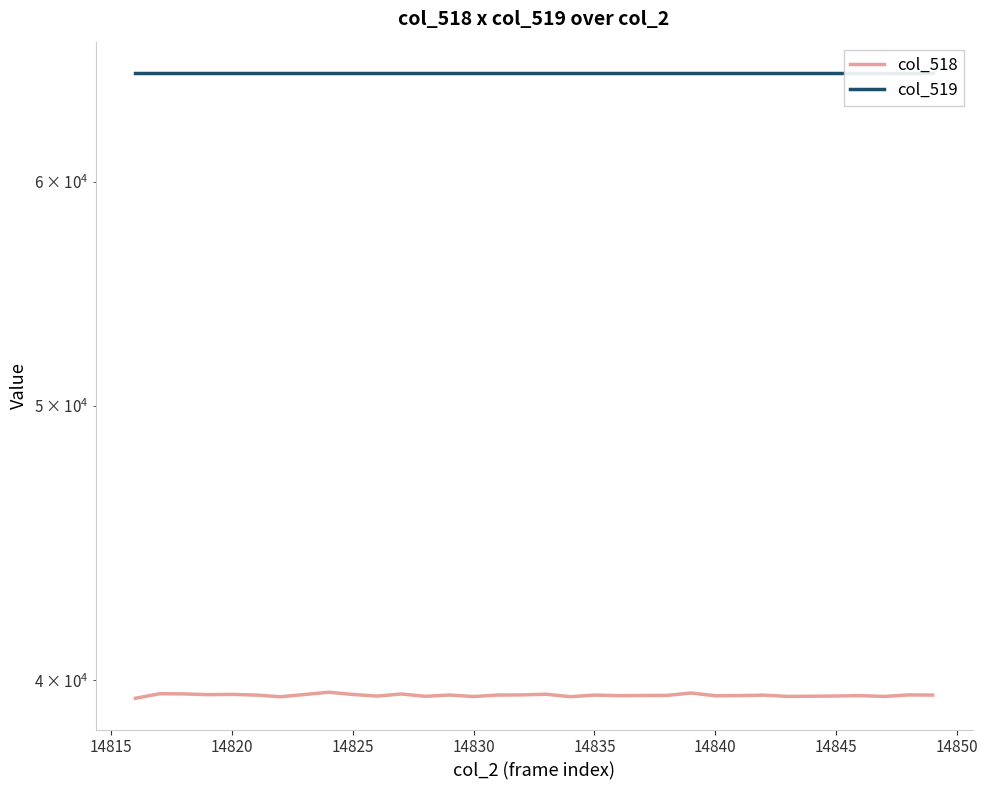

True or false: col_519 and col_518 cross at least once.

False